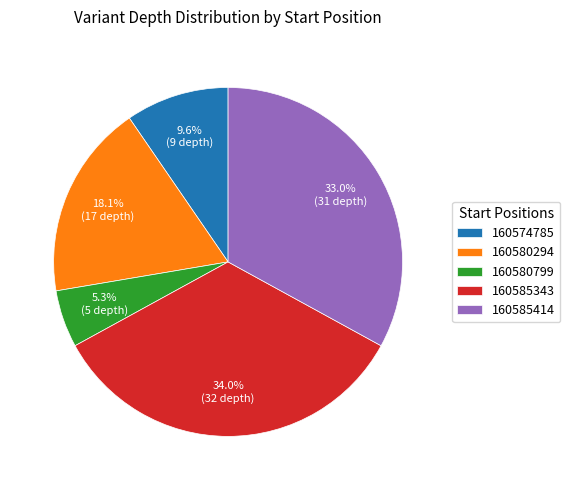

What is the largest slice in the pie chart?

160585343